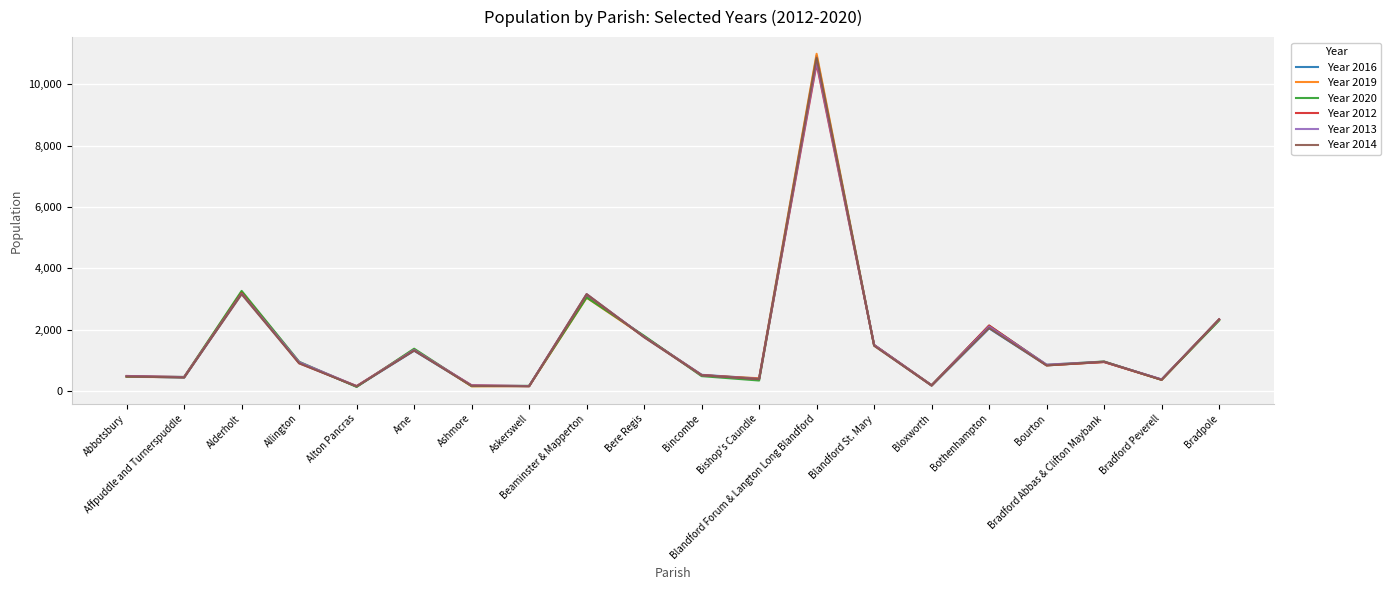

Does the chart have visible grid lines?

Yes